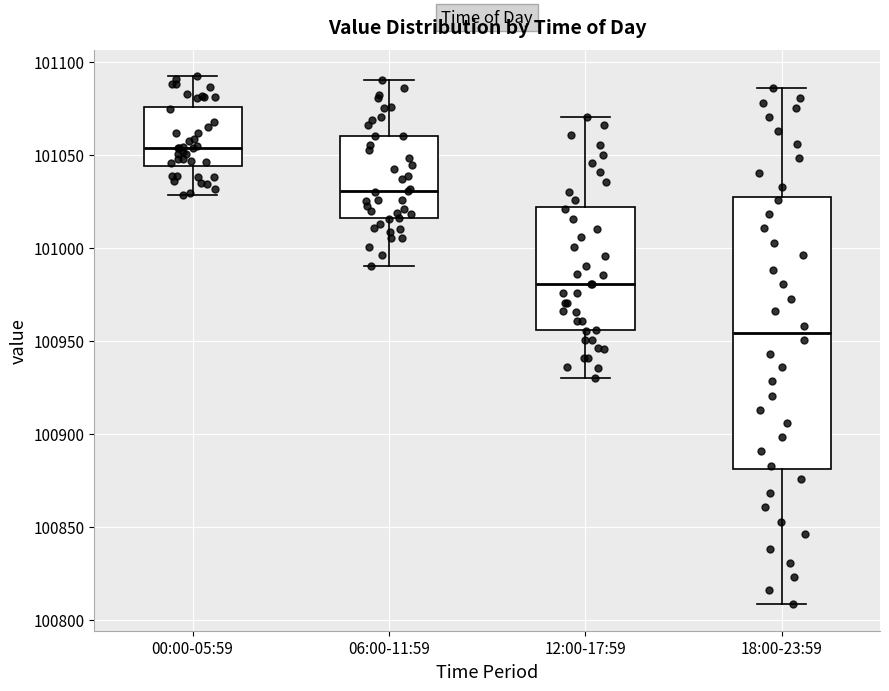

Which box's median line is the lowest?

18:00-23:59